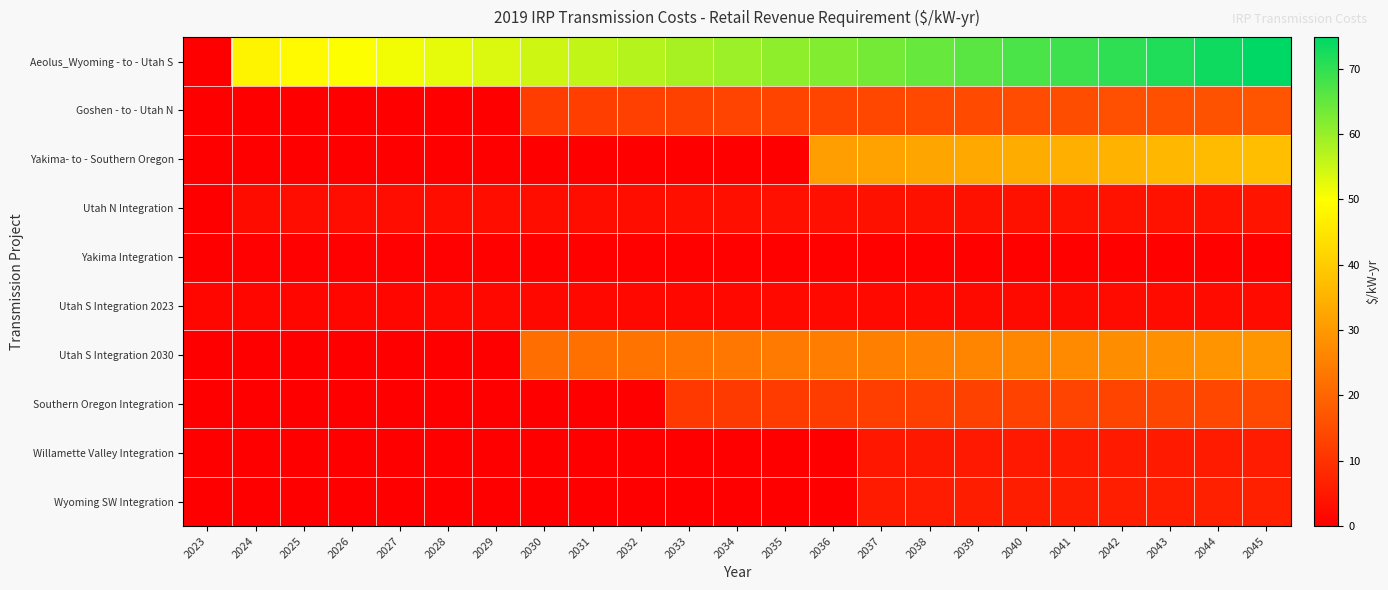

Reading right to left, what are all the values shown in this chart?

Aeolus_Wyoming - to - Utah S: 2045=74.8	2044=73.2	2043=71.7	2042=70.2	2041=68.8	2040=67.4	2039=66.0	2038=64.7	2037=63.3	2036=62.0	2035=60.8	2034=59.5	2033=58.3	2032=57.1	2031=55.9	2030=54.7	2029=53.5	2028=52.3	2027=51.1	2026=50.0	2025=48.9	2024=47.9	2023=0.0
Goshen - to - Utah N: 2045=16.6	2044=16.2	2043=15.9	2042=15.5	2041=15.2	2040=14.9	2039=14.6	2038=14.3	2037=14.0	2036=13.7	2035=13.4	2034=13.2	2033=12.9	2032=12.6	2031=12.4	2030=12.1	2029=0.0	2028=0.0	2027=0.0	2026=0.0	2025=0.0	2024=0.0	2023=0.0
Yakima- to - Southern Oregon: 2045=37.5	2044=36.7	2043=35.9	2042=35.2	2041=34.5	2040=33.8	2039=33.1	2038=32.4	2037=31.7	2036=31.1	2035=0.0	2034=0.0	2033=0.0	2032=0.0	2031=0.0	2030=0.0	2029=0.0	2028=0.0	2027=0.0	2026=0.0	2025=0.0	2024=0.0	2023=0.0
Utah N Integration: 2045=4.0	2044=3.9	2043=3.9	2042=3.8	2041=3.7	2040=3.6	2039=3.5	2038=3.5	2037=3.4	2036=3.3	2035=3.3	2034=3.2	2033=3.1	2032=3.1	2031=3.0	2030=2.9	2029=2.9	2028=2.8	2027=2.8	2026=2.7	2025=2.6	2024=2.6	2023=0.0
Yakima Integration: 2045=0.6	2044=0.6	2043=0.6	2042=0.6	2041=0.6	2040=0.6	2039=0.5	2038=0.5	2037=0.5	2036=0.5	2035=0.5	2034=0.5	2033=0.5	2032=0.5	2031=0.5	2030=0.5	2029=0.4	2028=0.4	2027=0.4	2026=0.4	2025=0.4	2024=0.4	2023=0.0
Utah S Integration 2023: 2045=2.4	2044=2.3	2043=2.2	2042=2.2	2041=2.1	2040=2.1	2039=2.1	2038=2.0	2037=2.0	2036=1.9	2035=1.9	2034=1.9	2033=1.8	2032=1.8	2031=1.8	2030=1.7	2029=1.7	2028=1.6	2027=1.6	2026=1.6	2025=1.5	2024=1.5	2023=1.5
Utah S Integration 2030: 2045=29.5	2044=28.9	2043=28.3	2042=27.7	2041=27.1	2040=26.6	2039=26.0	2038=25.5	2037=25.0	2036=24.5	2035=24.0	2034=23.5	2033=23.0	2032=22.5	2031=22.1	2030=21.6	2029=0.0	2028=0.0	2027=0.0	2026=0.0	2025=0.0	2024=0.0	2023=0.0
Southern Oregon Integration: 2045=14.4	2044=14.1	2043=13.8	2042=13.6	2041=13.3	2040=13.0	2039=12.8	2038=12.5	2037=12.2	2036=12.0	2035=11.7	2034=11.5	2033=11.3	2032=0.0	2031=0.0	2030=0.0	2029=0.0	2028=0.0	2027=0.0	2026=0.0	2025=0.0	2024=0.0	2023=0.0
Willamette Valley Integration: 2045=5.6	2044=5.5	2043=5.4	2042=5.3	2041=5.2	2040=5.1	2039=5.0	2038=4.9	2037=4.8	2036=0.0	2035=0.0	2034=0.0	2033=0.0	2032=0.0	2031=0.0	2030=0.0	2029=0.0	2028=0.0	2027=0.0	2026=0.0	2025=0.0	2024=0.0	2023=0.0
Wyoming SW Integration: 2045=6.5	2044=6.4	2043=6.2	2042=6.1	2041=6.0	2040=5.8	2039=5.7	2038=5.6	2037=5.5	2036=0.0	2035=0.0	2034=0.0	2033=0.0	2032=0.0	2031=0.0	2030=0.0	2029=0.0	2028=0.0	2027=0.0	2026=0.0	2025=0.0	2024=0.0	2023=0.0